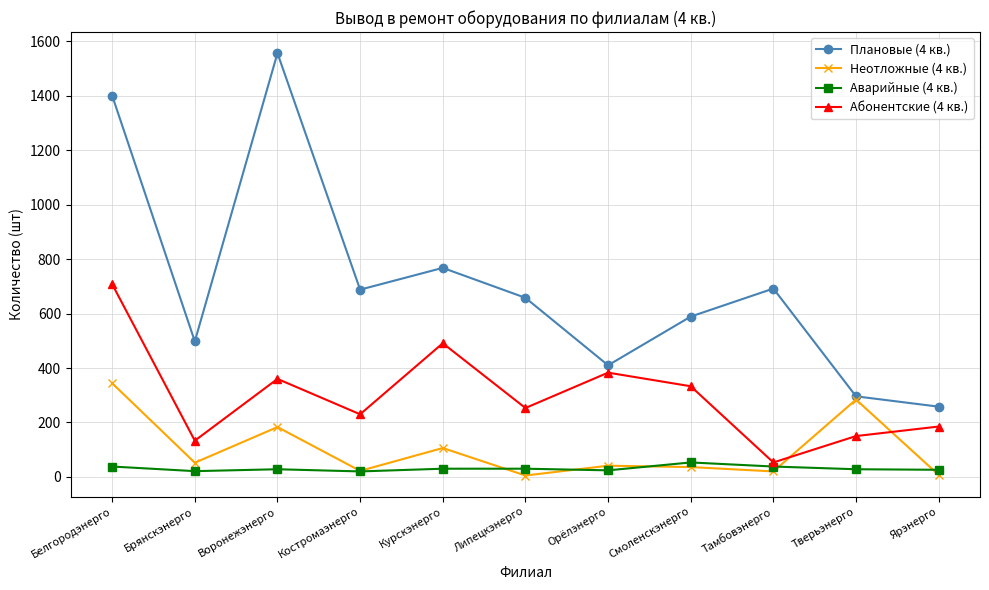

Which series has the largest range (max minus min)?

Плановые (4 кв.)